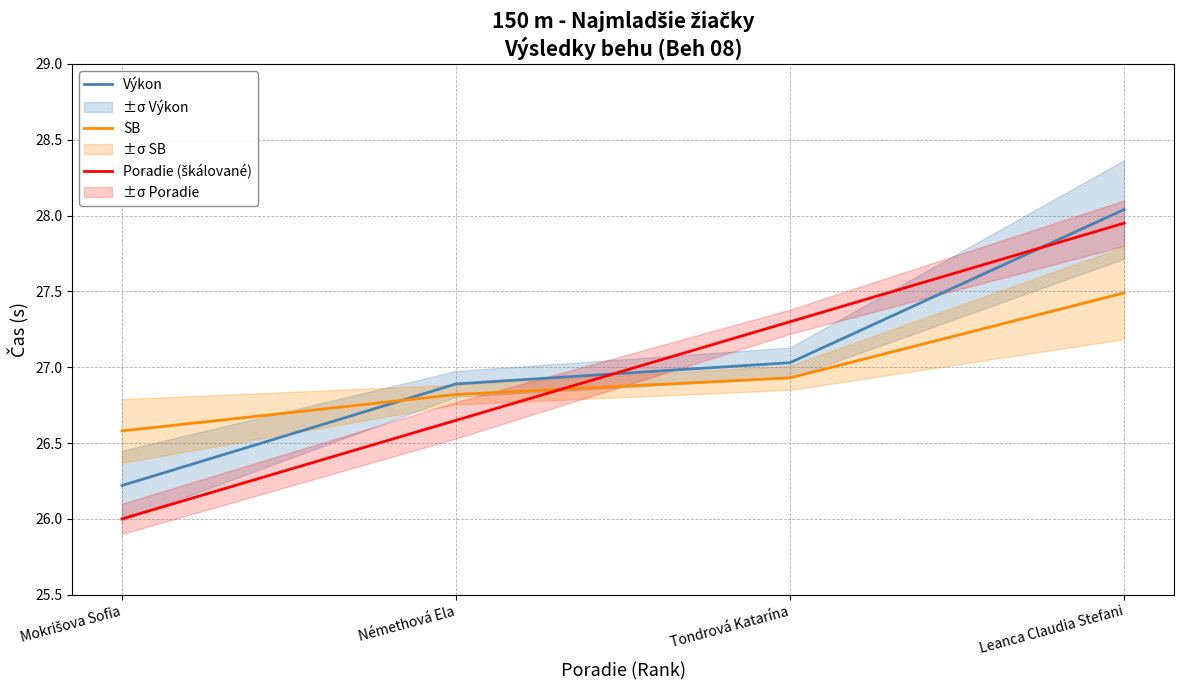

How many data points does each series have?

4